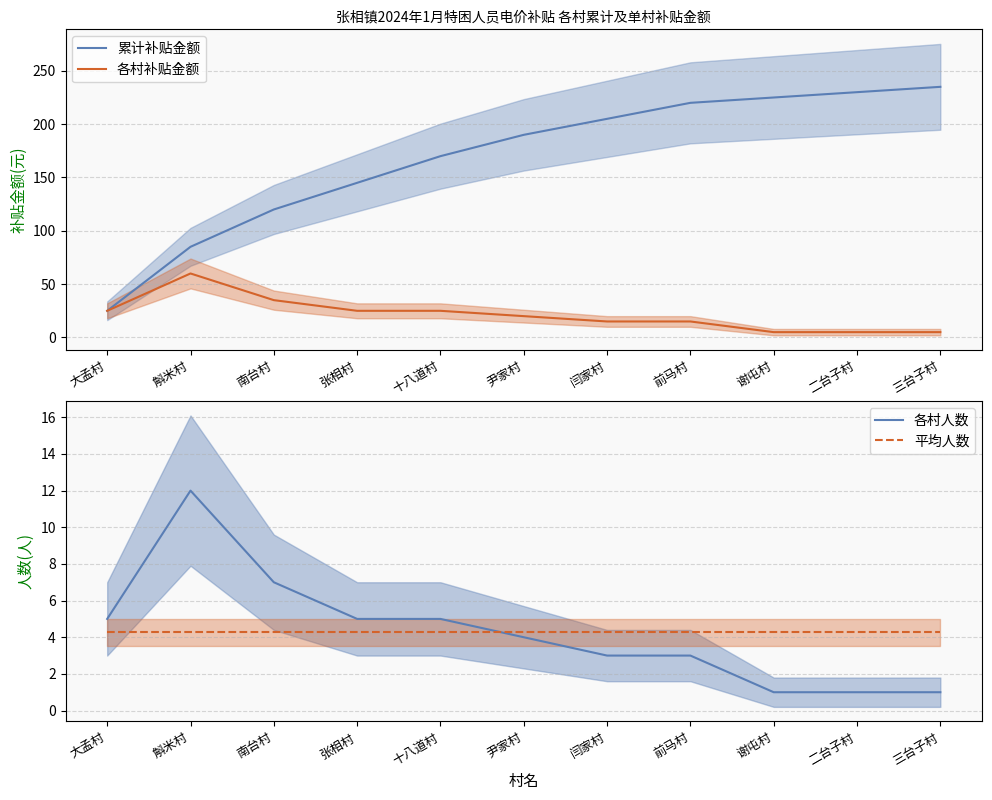

Is it true that 累计补贴金额 equals 120.0 at 南台村?

True